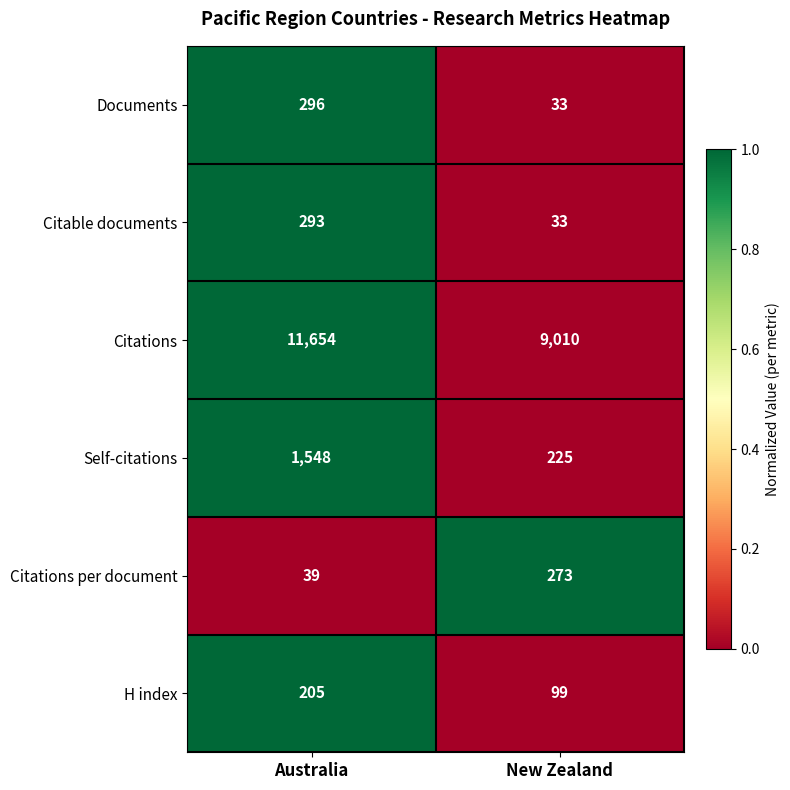

How many series are shown in this chart?

6